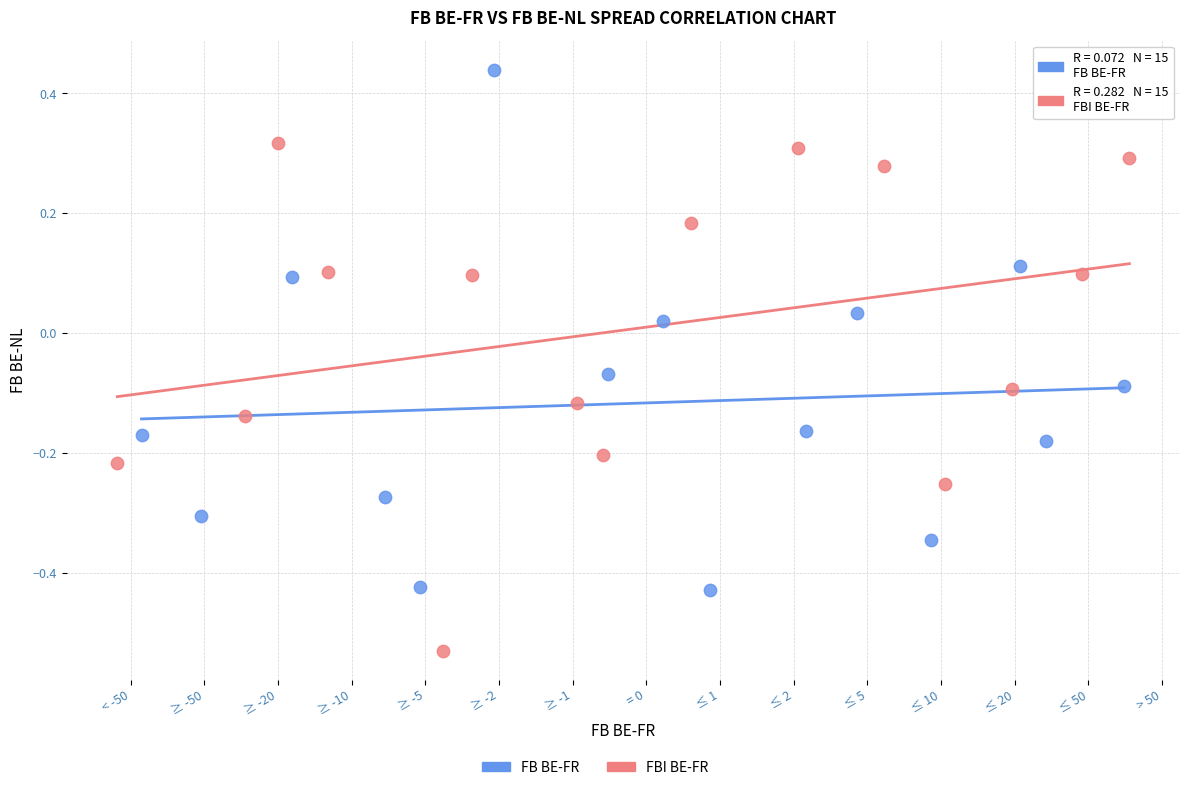

Which series reaches the minimum Y coordinate?

FBI BE-FR